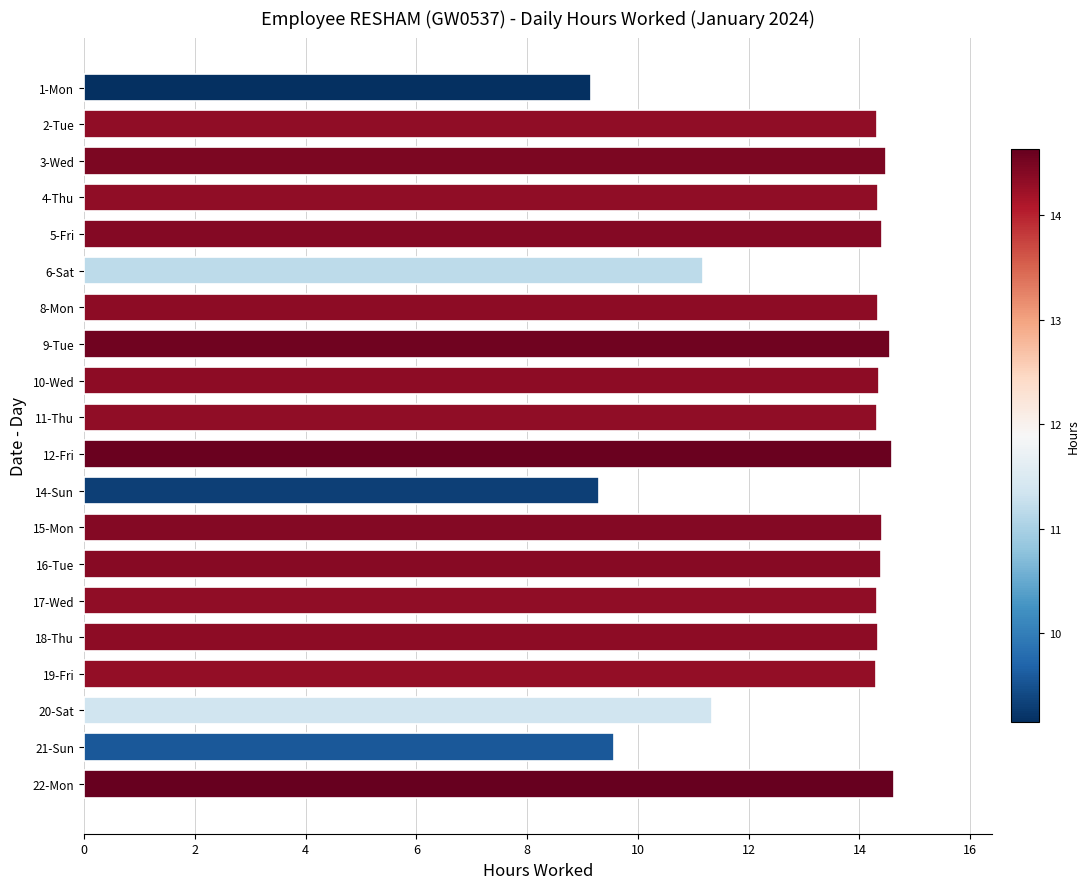

What is the smallest value displayed?

9.2